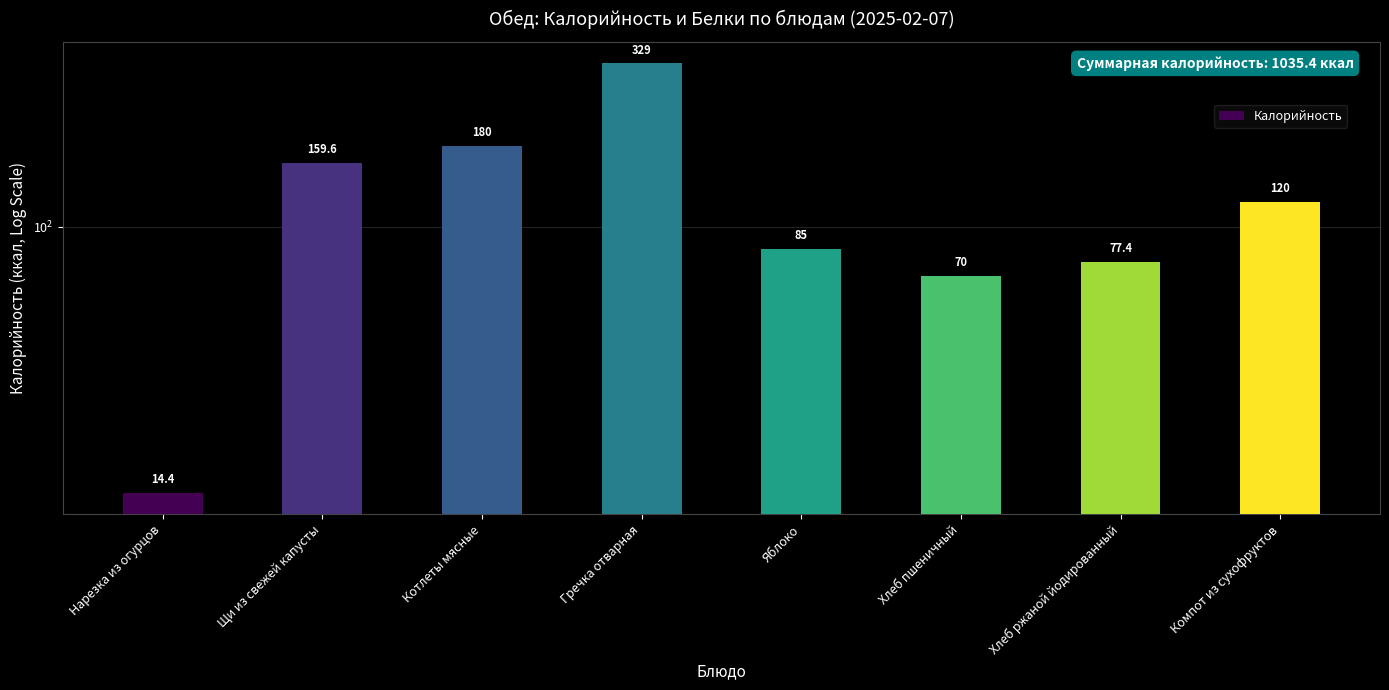

Which label corresponds to the smallest value in the chart?

Нарезка из огурцов